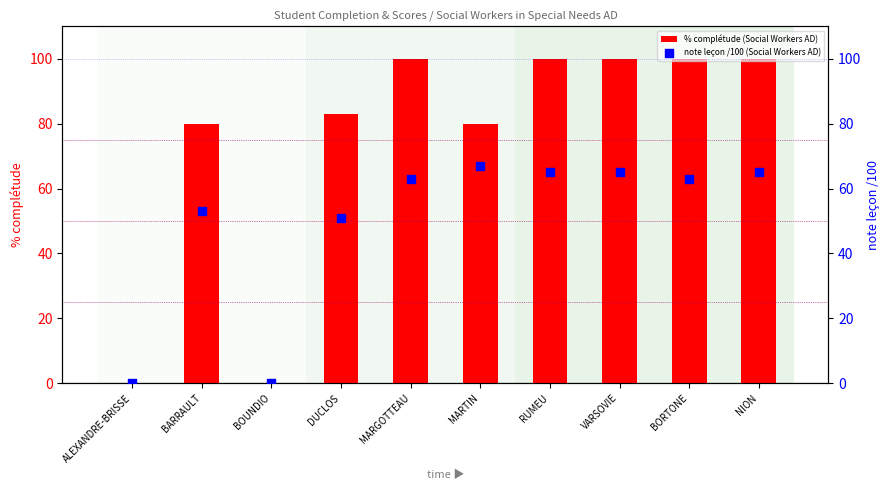

Is the value of % complétude (Social Workers AD) at BORTONE greater than the value of note leçon /100 (Social Workers AD) at DUCLOS?

Yes